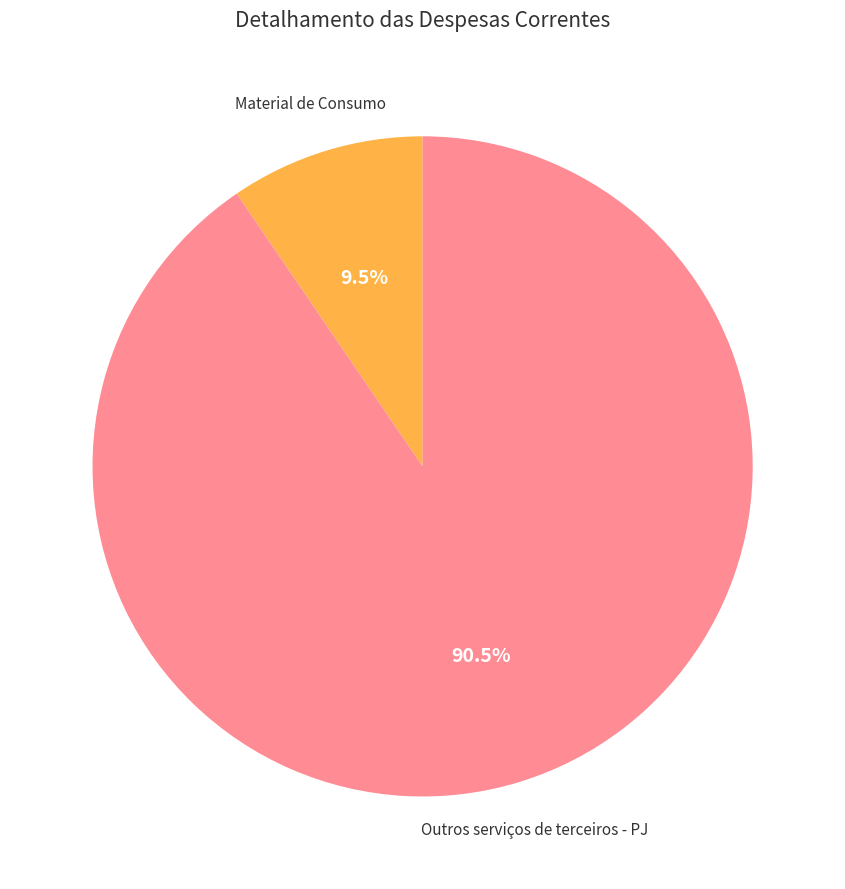

What is the largest slice in the pie chart?

Outros serviços de terceiros - PJ